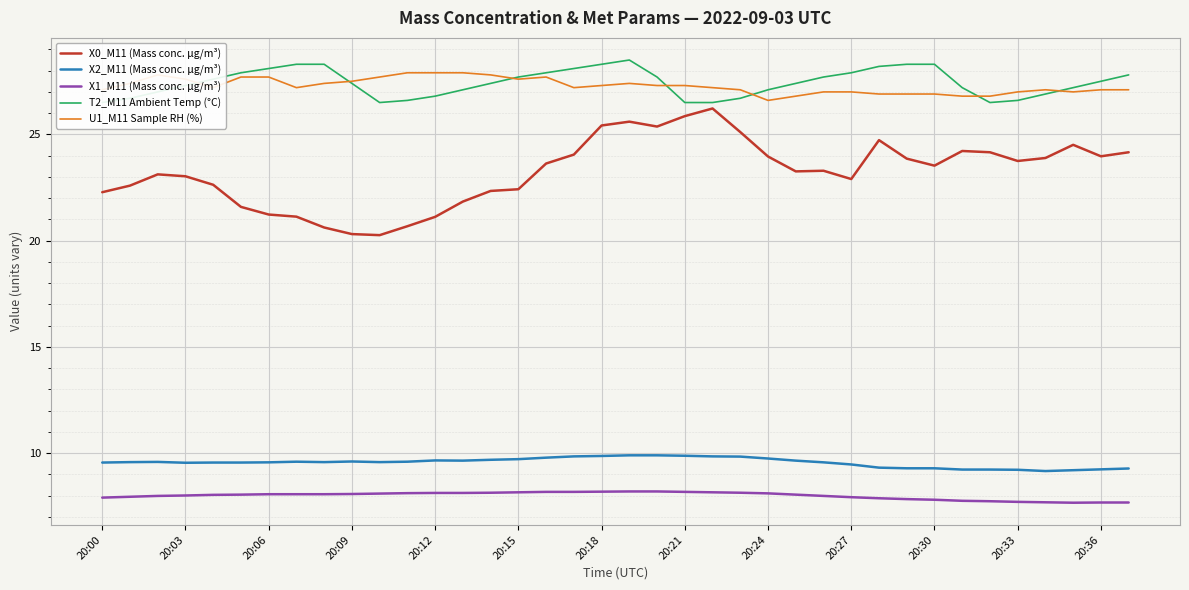

What is the label of the 36th point from the left?

35